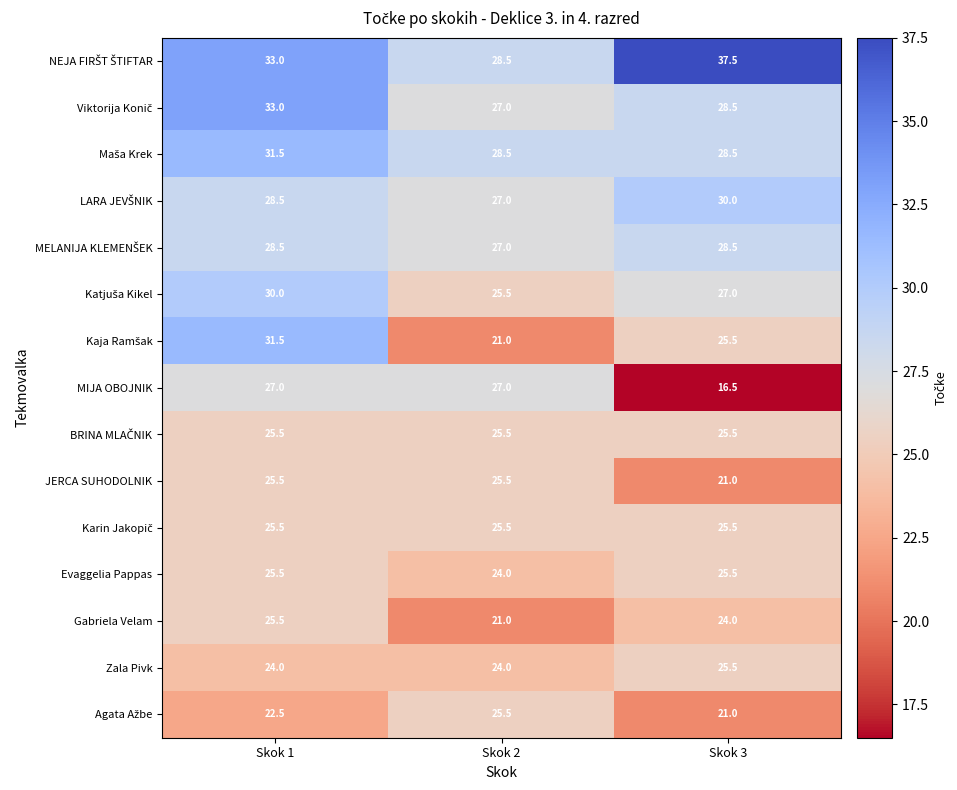

Which series changed the most between Skok 1 and Skok 3?

MIJA OBOJNIK